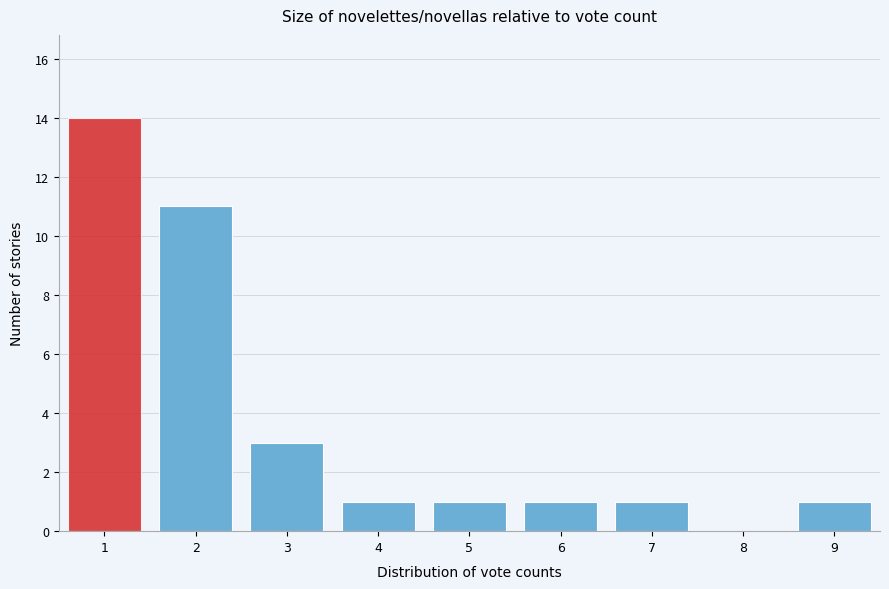

Reading right to left, transcribe all the data shown in this chart.

9=1	8=0	7=1	6=1	5=1	4=1	3=3	2=11	1=14